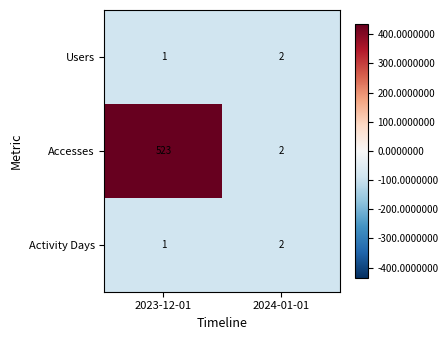

What is the sum of the Users values at 2024-01-01 and 2023-12-01?

3